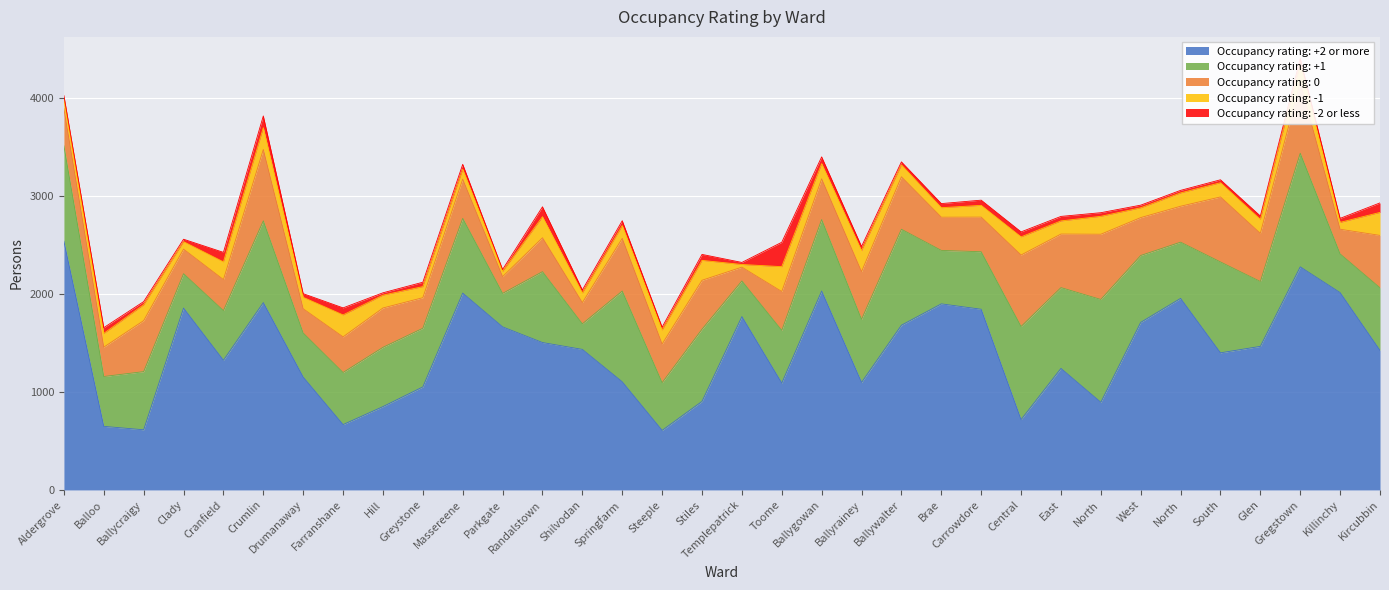

True or false: Occupancy rating: -1 has a value of 13 at Parkgate.

False